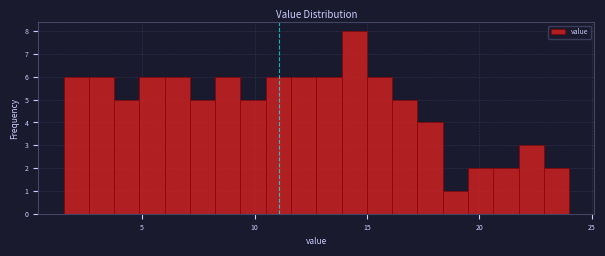

Read against the x-axis, roughly where is the centre of the tallest bar?

14.5